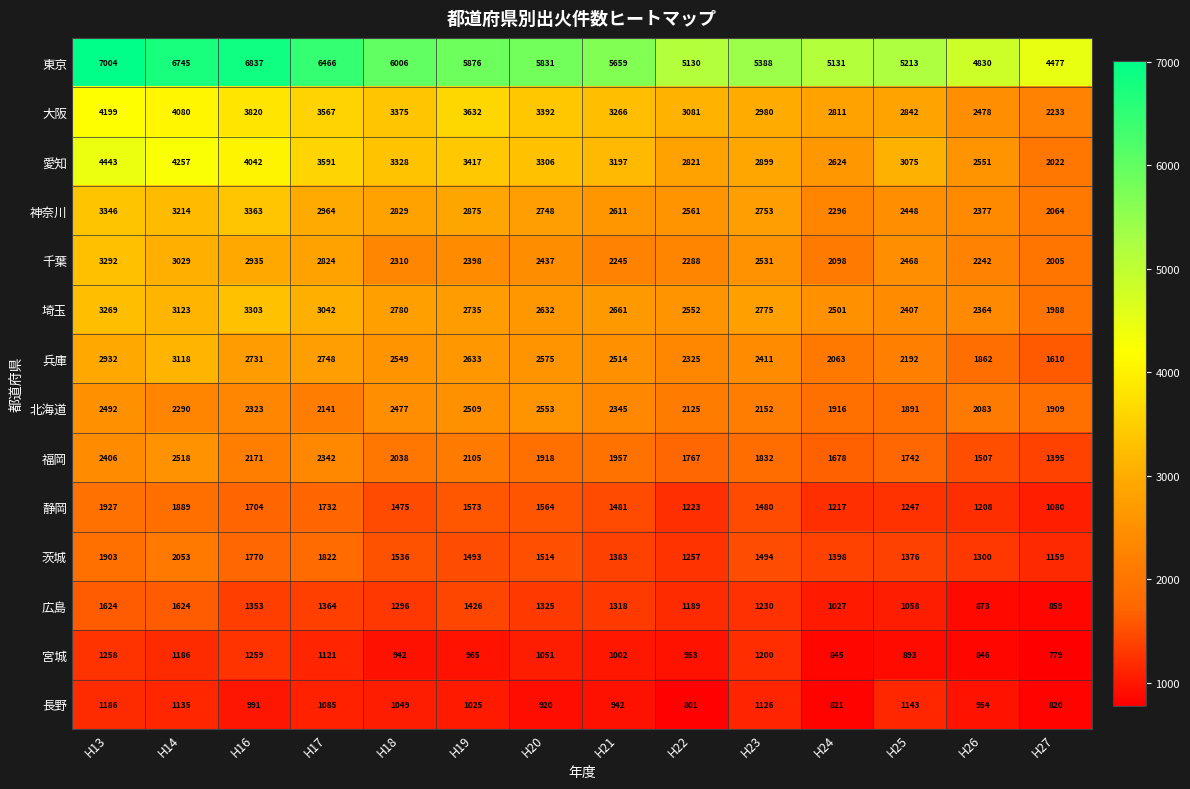

At H16, list the series in order from smallest to largest.

長野, 宮城, 広島, 静岡, 茨城, 福岡, 北海道, 兵庫, 千葉, 埼玉, 神奈川, 大阪, 愛知, 東京